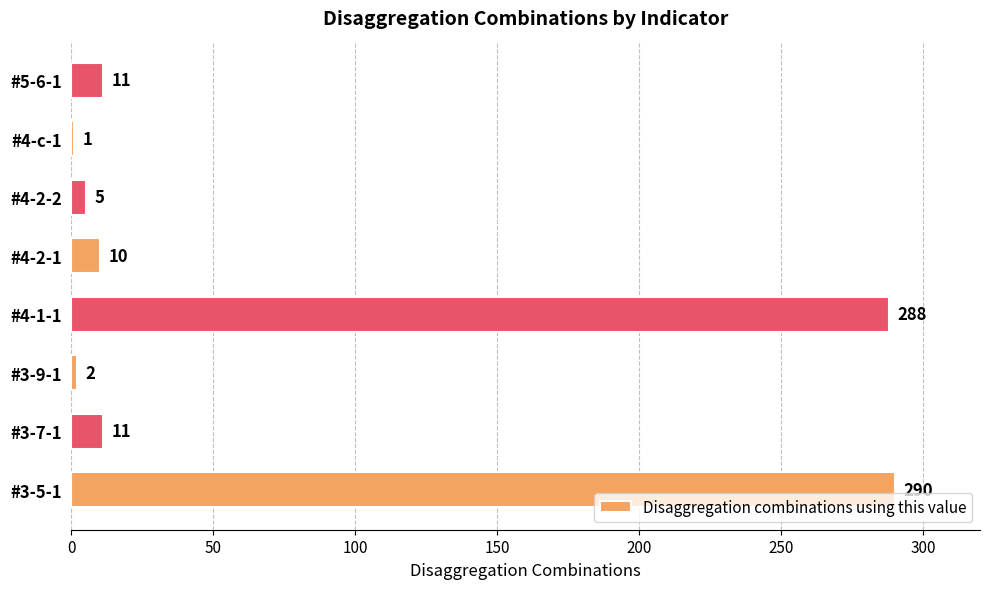

Reading bottom to top, extract all data points from this chart.

#3-5-1=290	#3-7-1=11	#3-9-1=2	#4-1-1=288	#4-2-1=10	#4-2-2=5	#4-c-1=1	#5-6-1=11